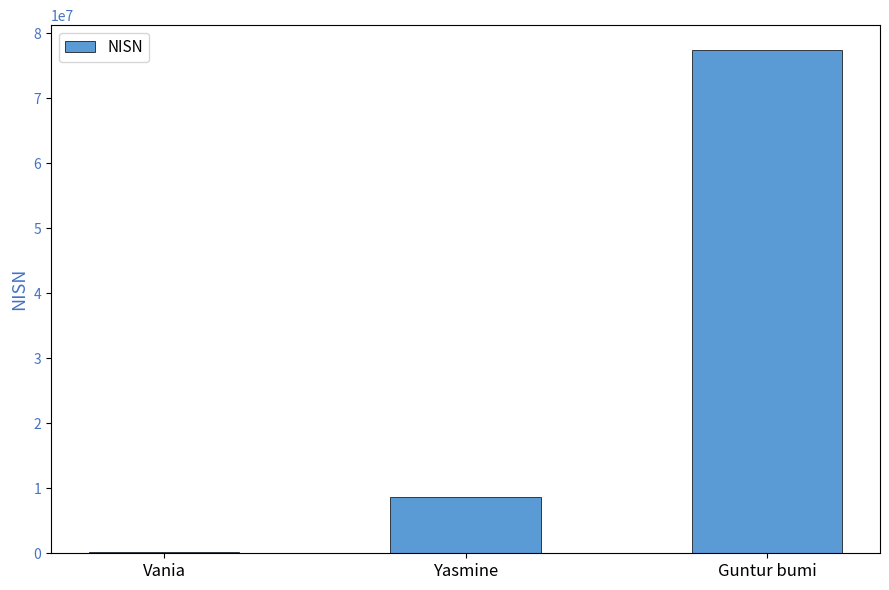

Is it true that the value at Yasmine is 14092270?

False